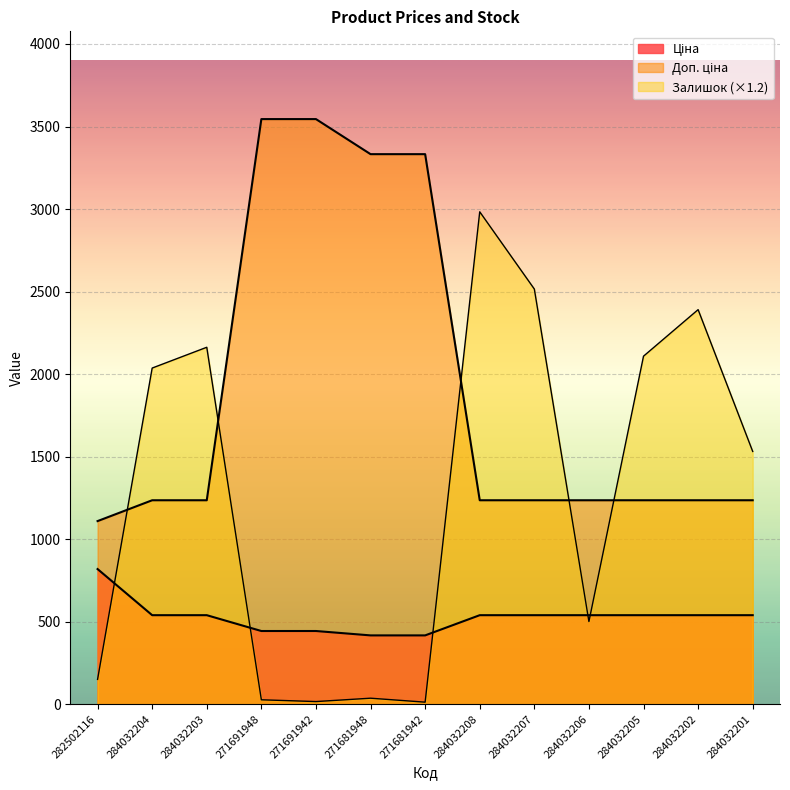

What is the sum of all Доп. ціна values?

24747.1